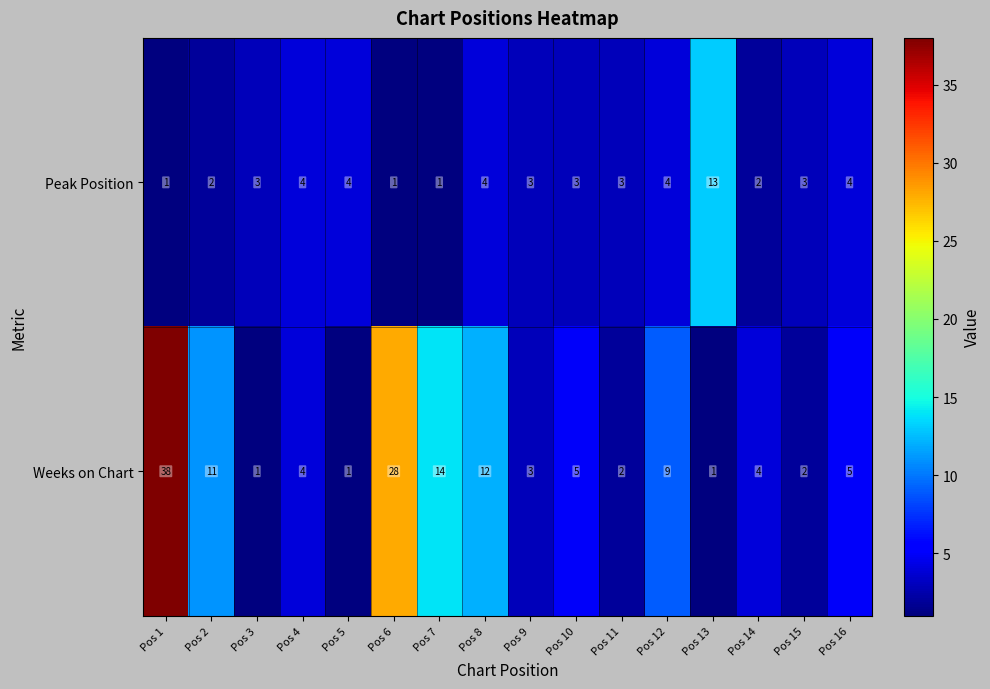

Which series has the largest total across all categories?

Weeks on Chart